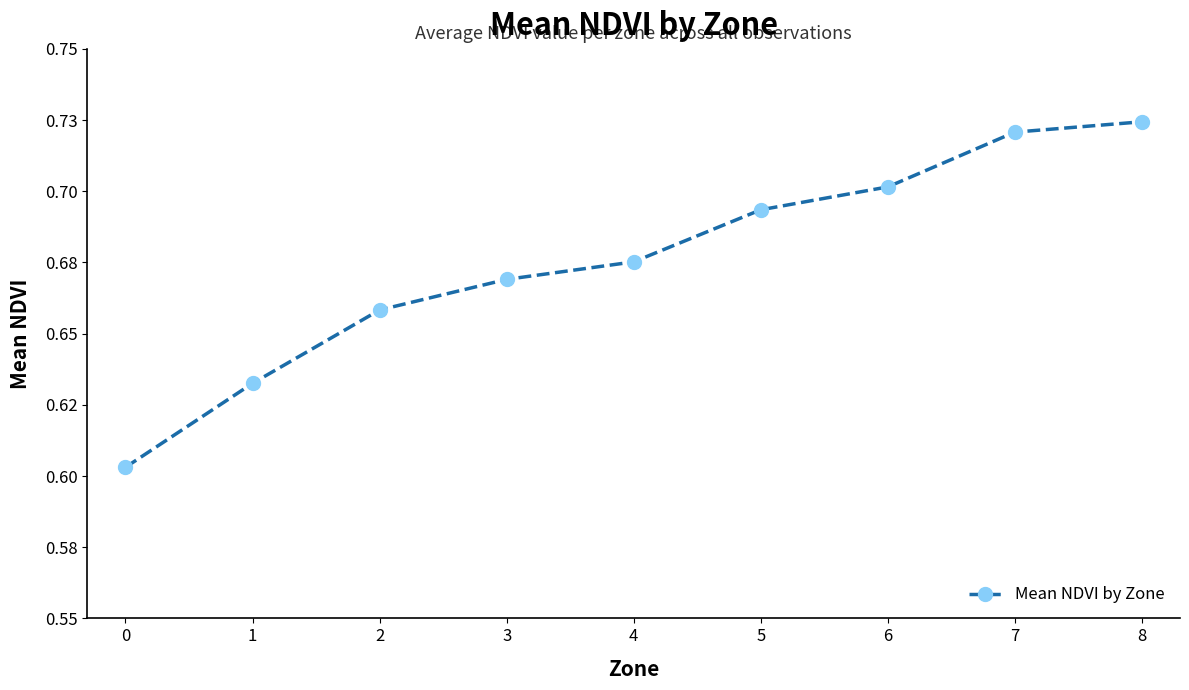

Is this an area chart (filled region under the line)?

No